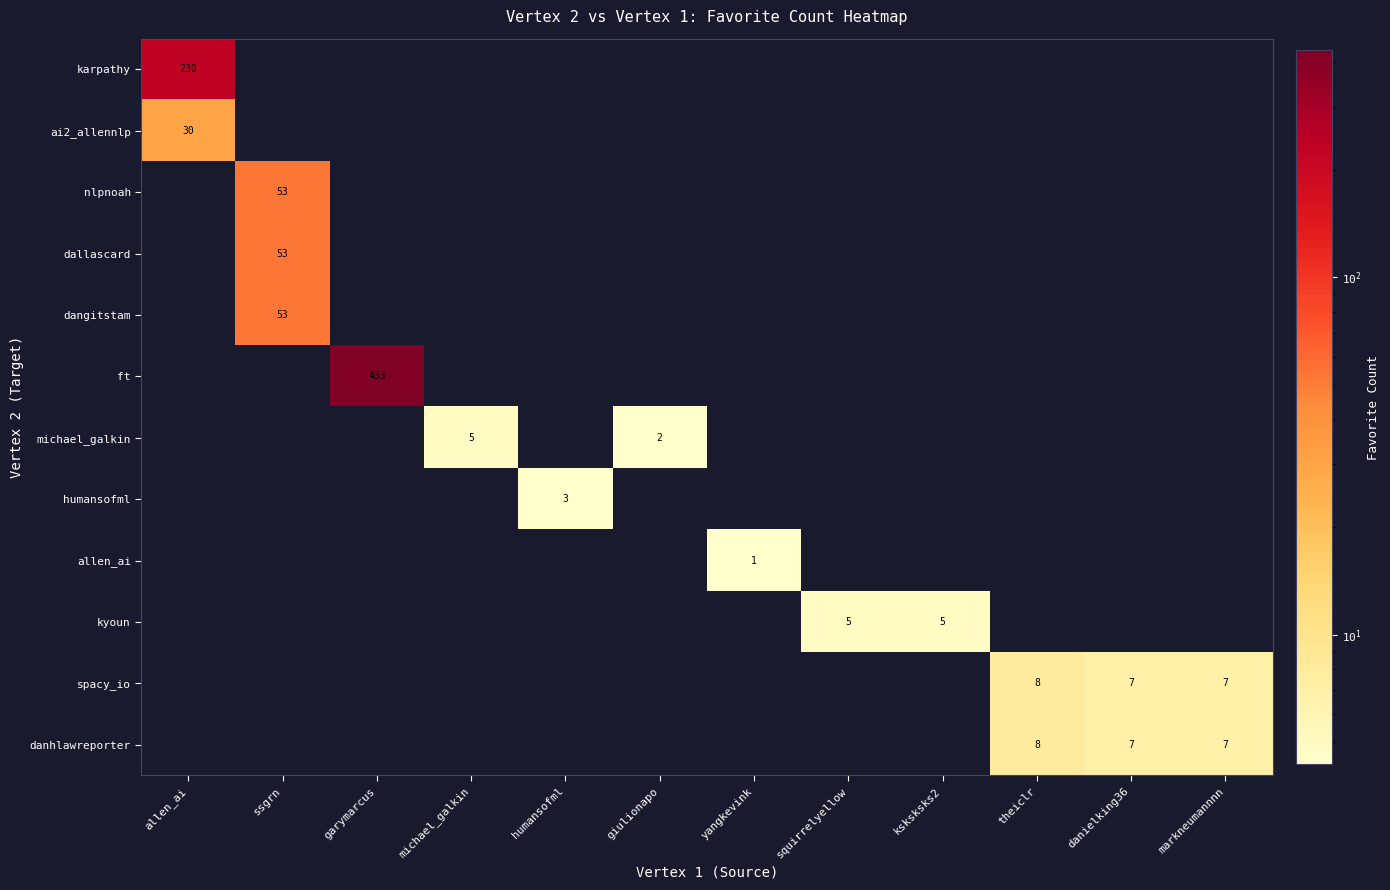

The value of michael_galkin at giulionapo is 1. True or false?

False